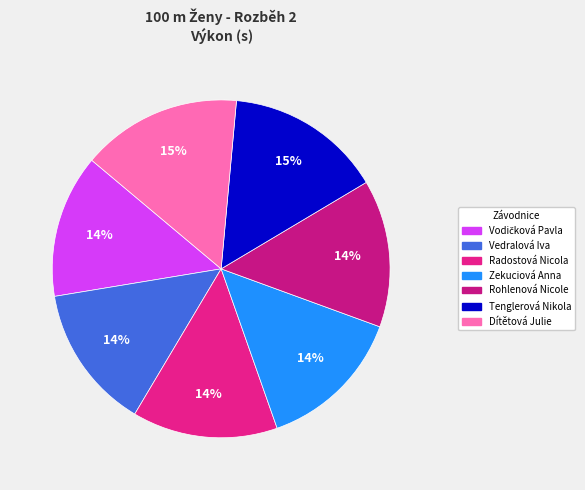

Count the number of slices in the pie.

7